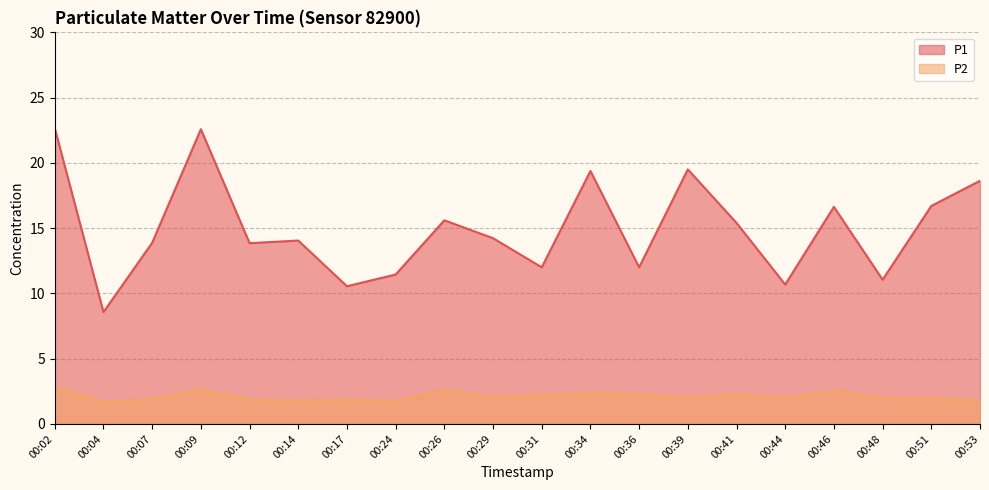

Between 00:14 and 00:04, which is larger?

00:14